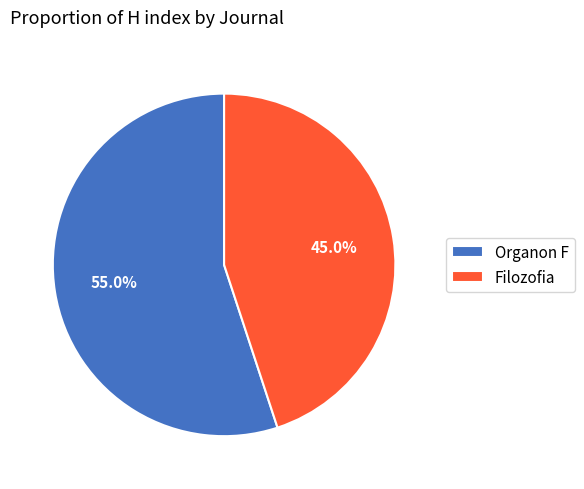

To the nearest percent, what is the average slice percentage?

50%